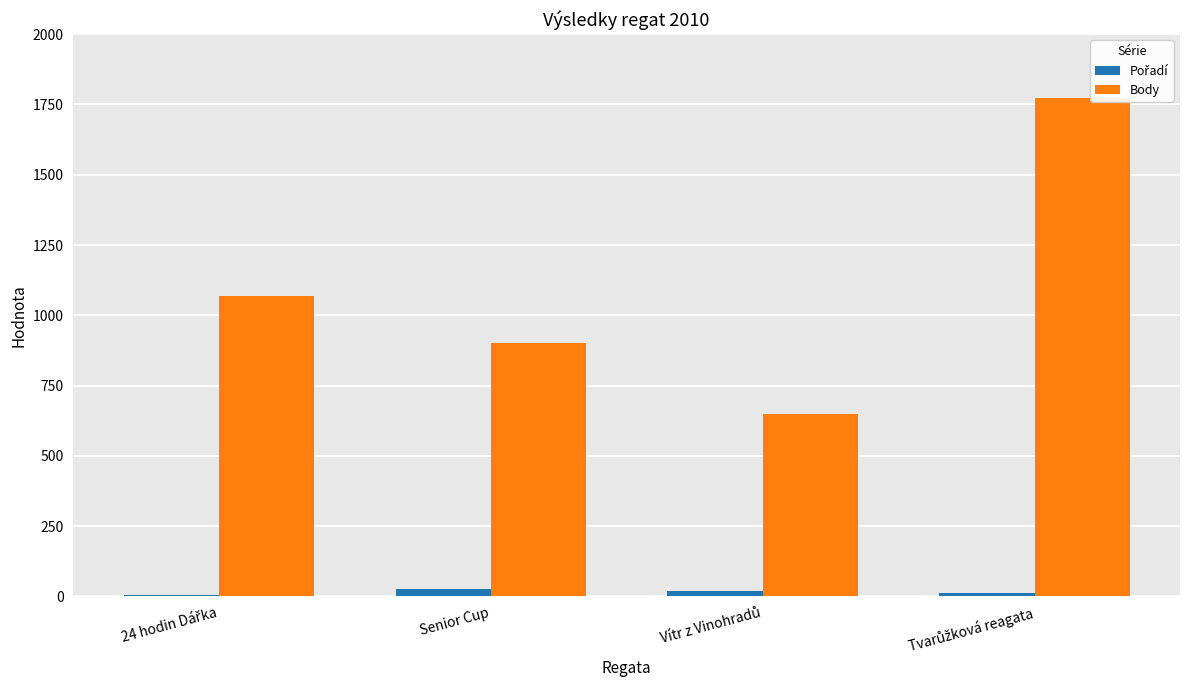

What is the greatest value displayed?

1774